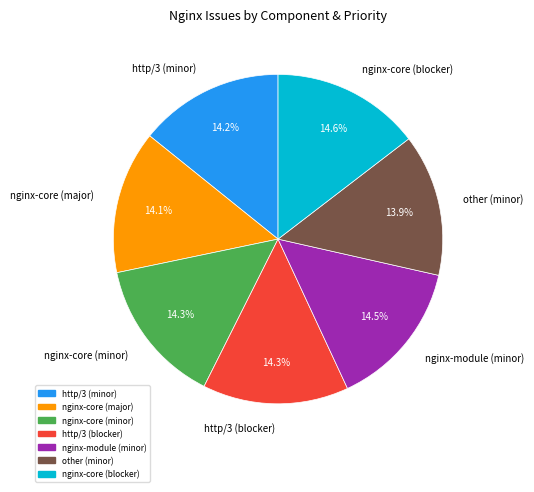

Approximately how many times larger is the value at nginx-module (minor) compared to nginx-core (blocker)?

1.0